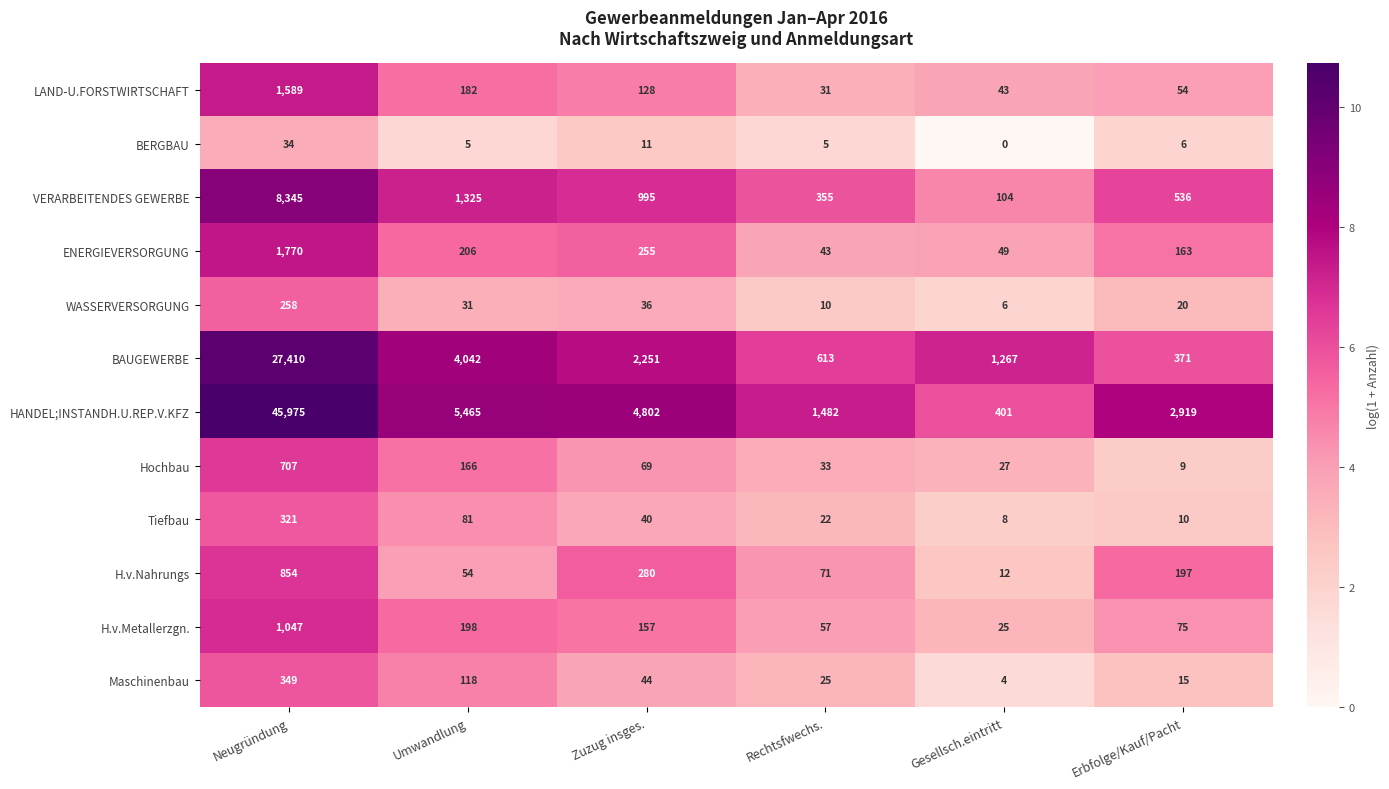

Read the BAUGEWERBE value at Gesellsch.eintritt, to the nearest 10.

1270